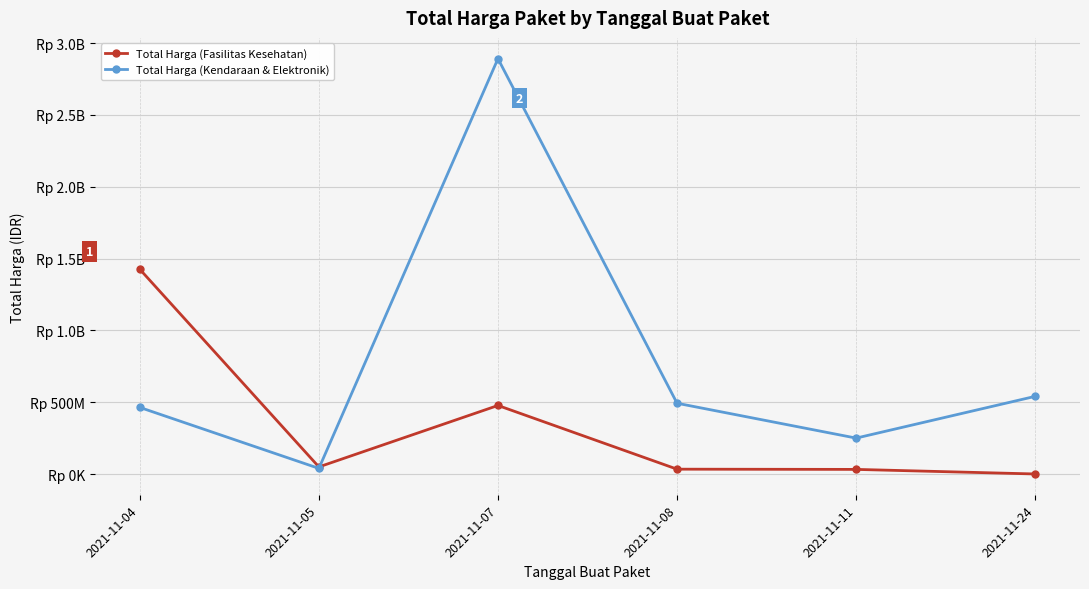

Does the chart have visible grid lines?

Yes